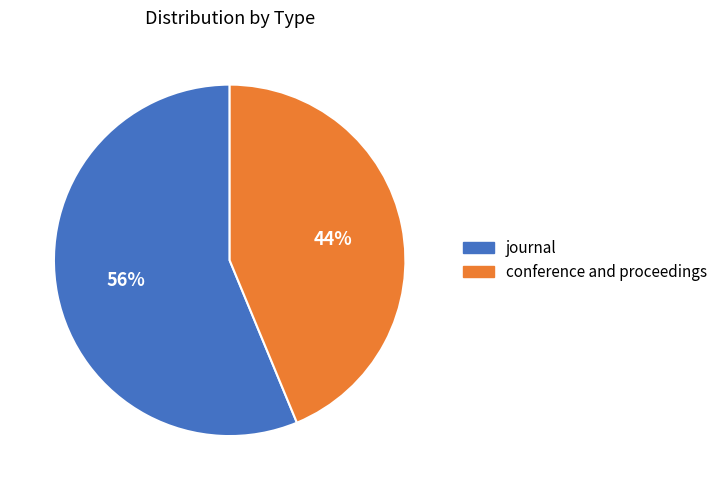

To the nearest percent, what is the combined percentage of conference and proceedings and journal?

100%